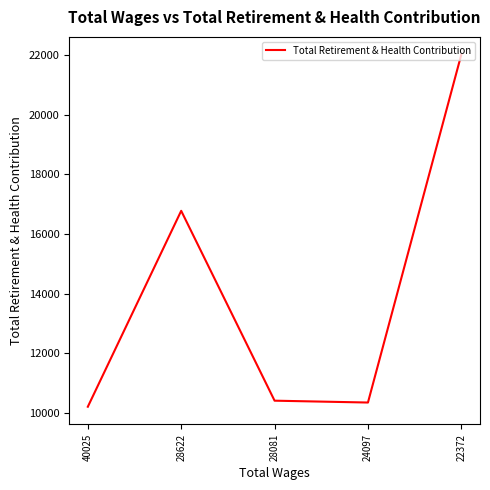

How many interior local peaks (higher than both neighbors) does the data have?

1